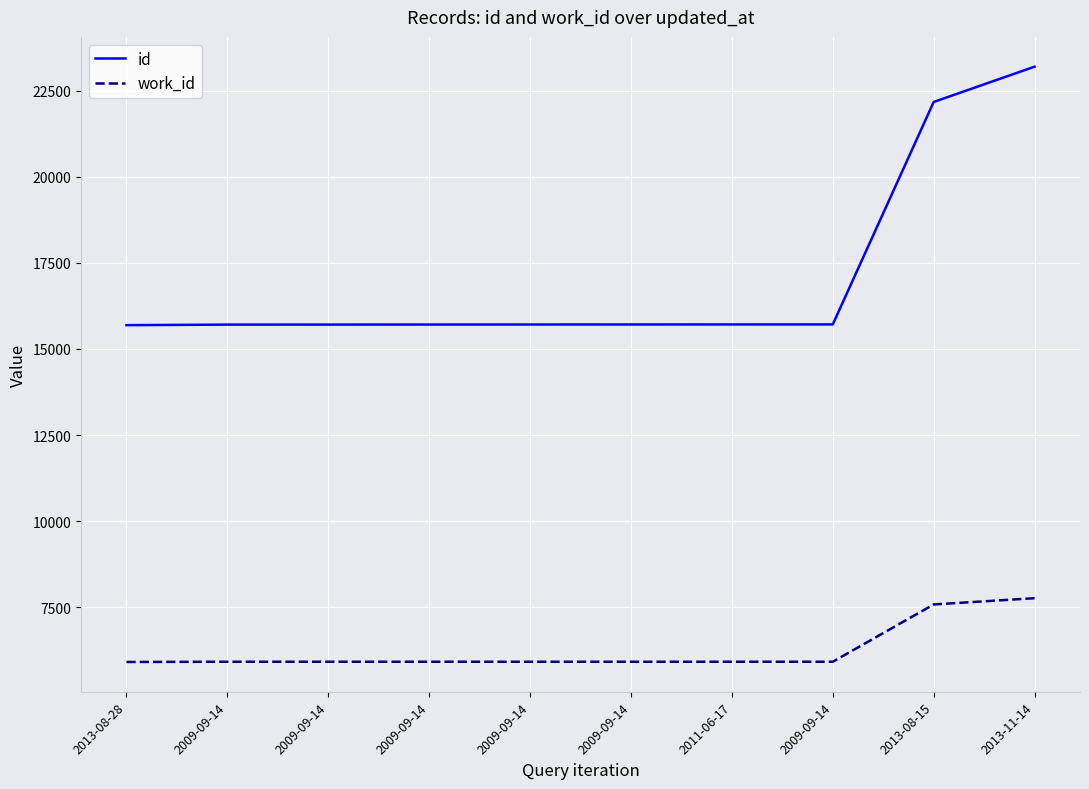

Is it true that id equals 15708 at 2009-09-14?

True